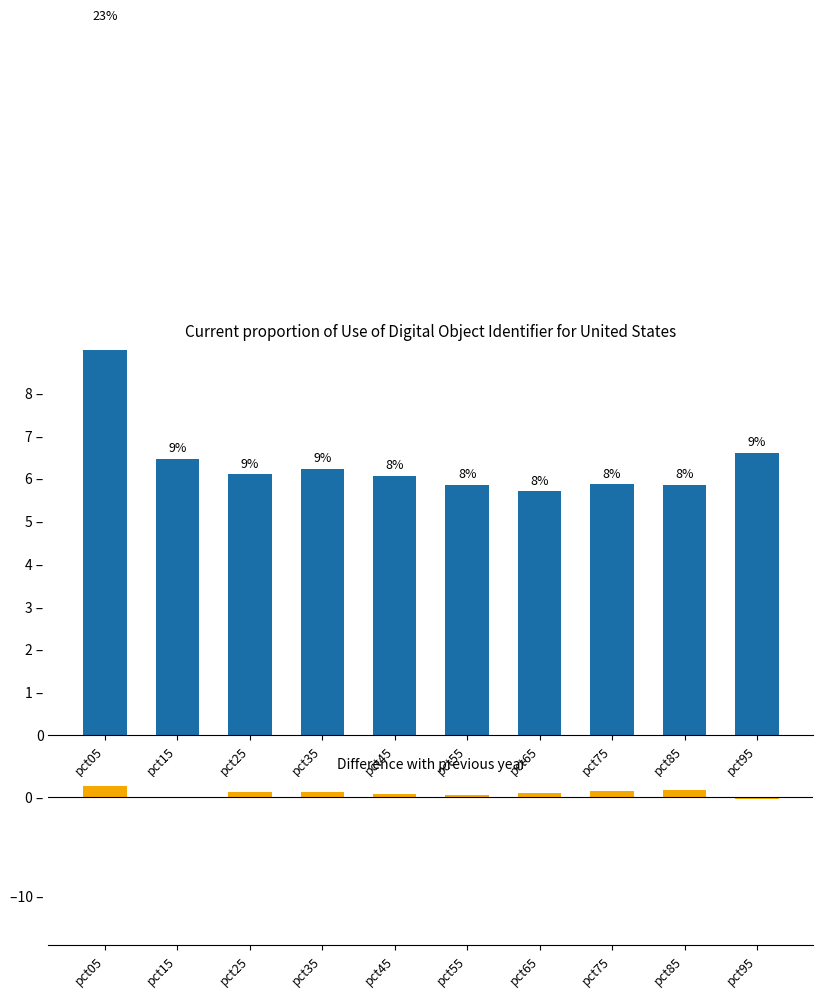

What is the minimum value shown in the chart?

-0.3